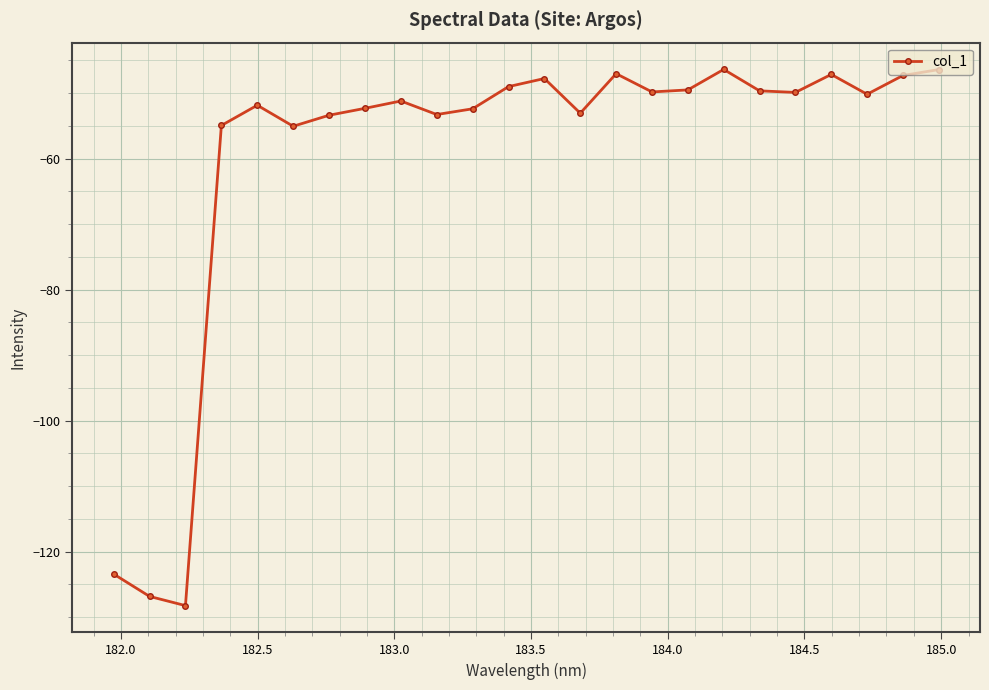

How many distinct data groups are displayed?

1